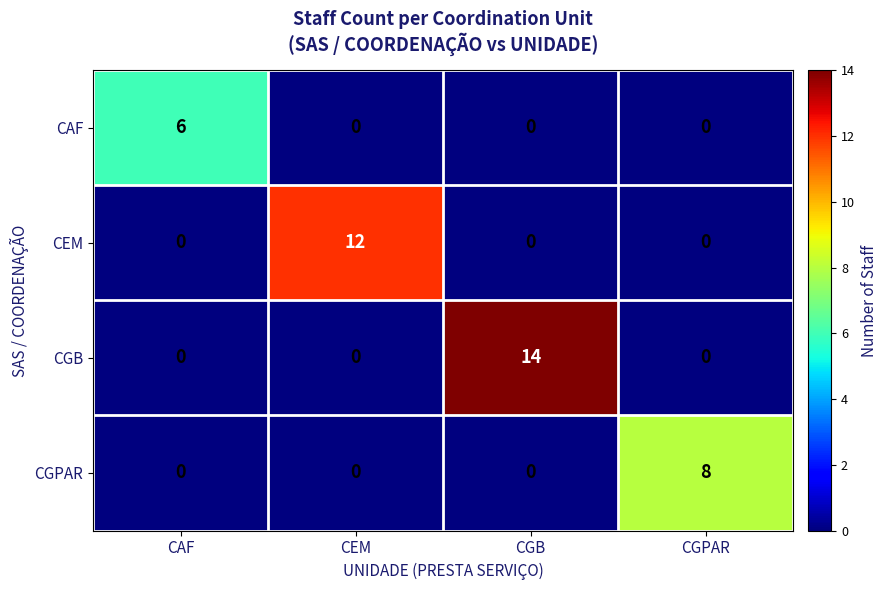

Between CEM and CGPAR, which series saw the biggest shift?

CEM